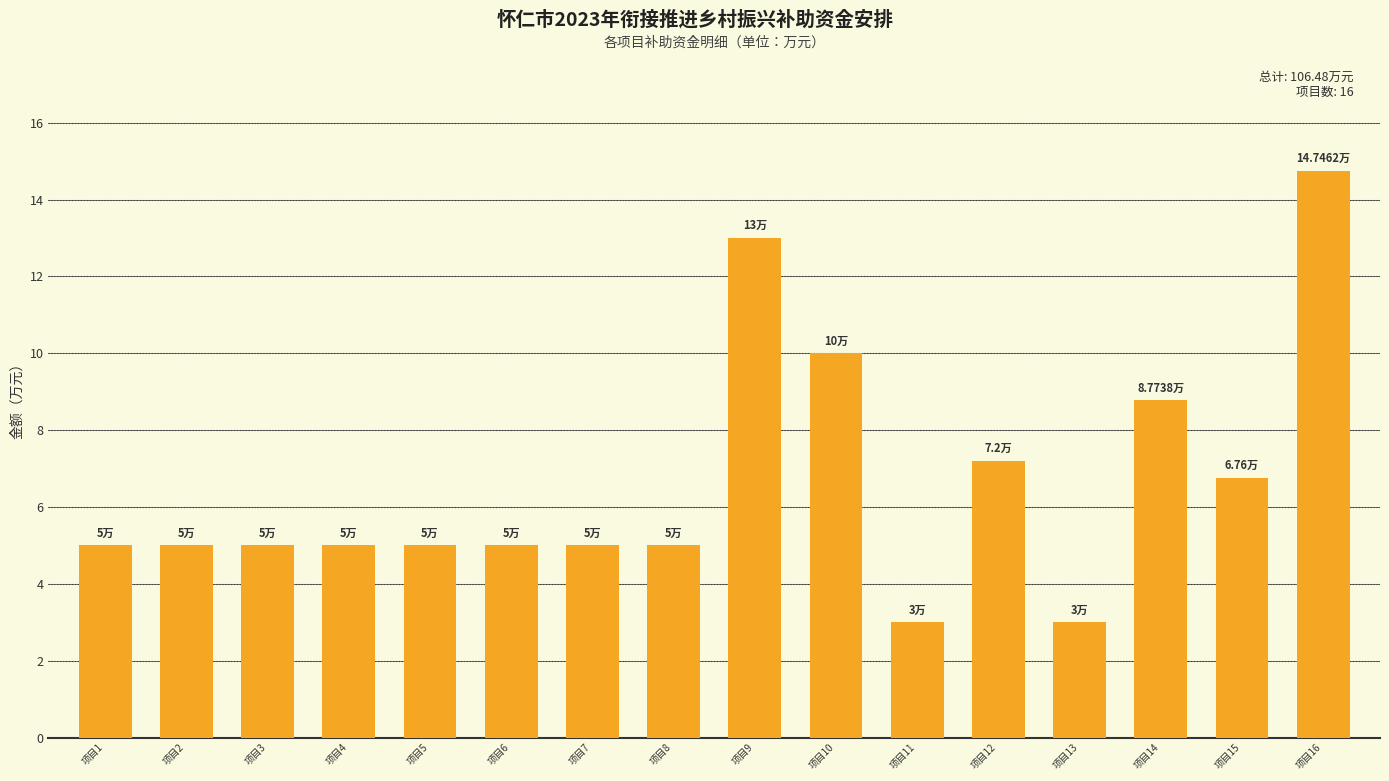

What is the difference between the maximum and minimum values?

11.7